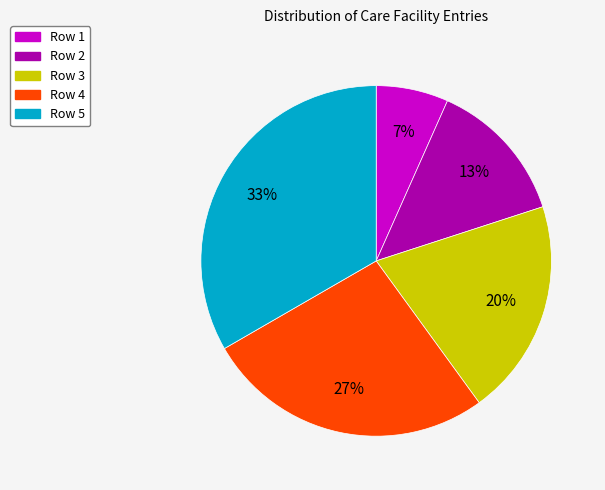

Does Row 2 account for over 50% of the chart?

No